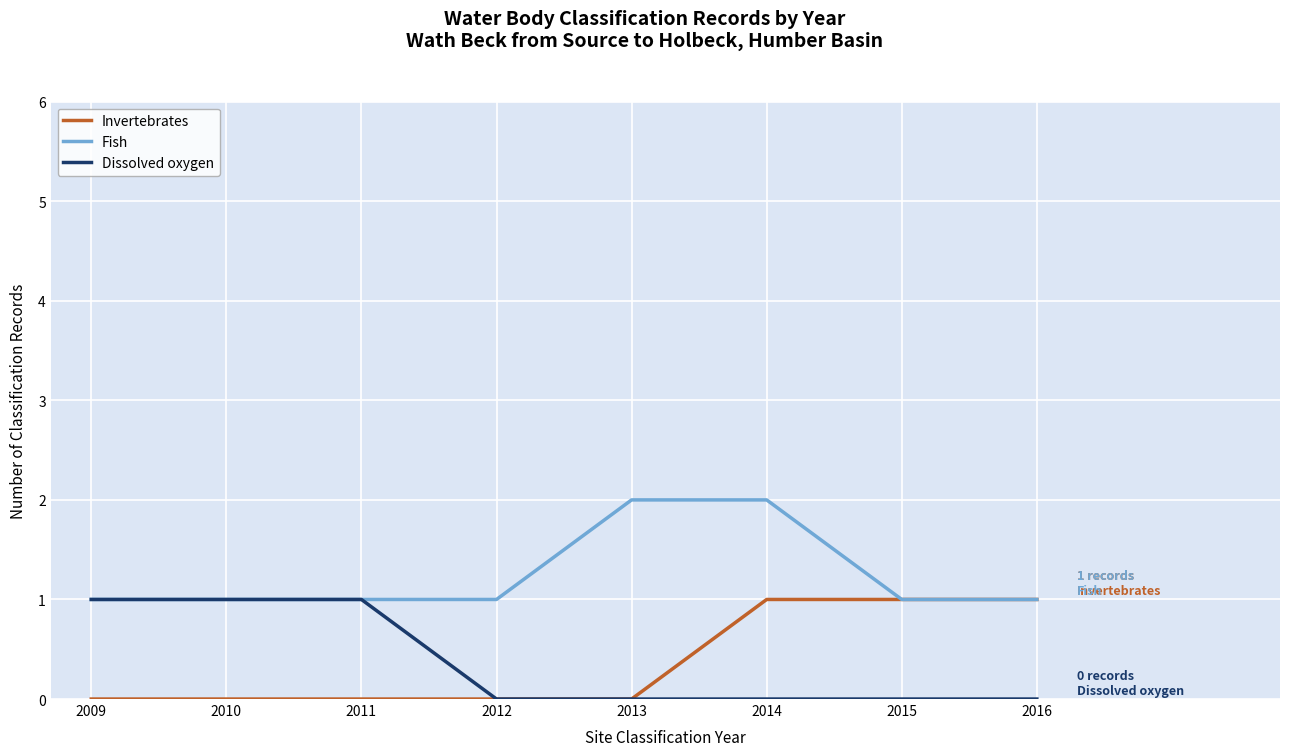

At 2014, list the series in order from largest to smallest.

Fish, Invertebrates, Dissolved oxygen